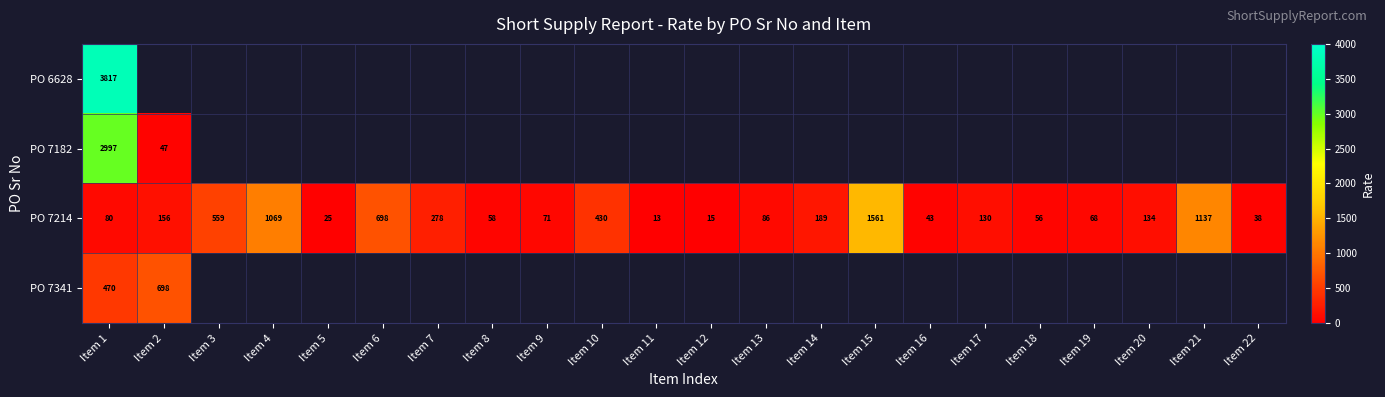

What is the maximum value shown in the chart?

3817.5